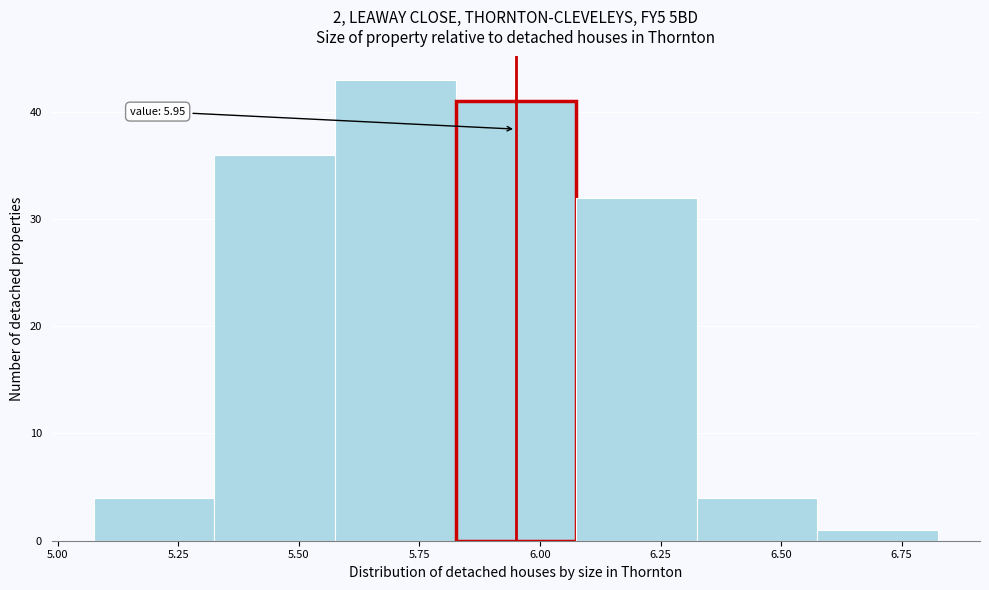

Which range on the x-axis has the tallest bar?

5.575 to 5.825